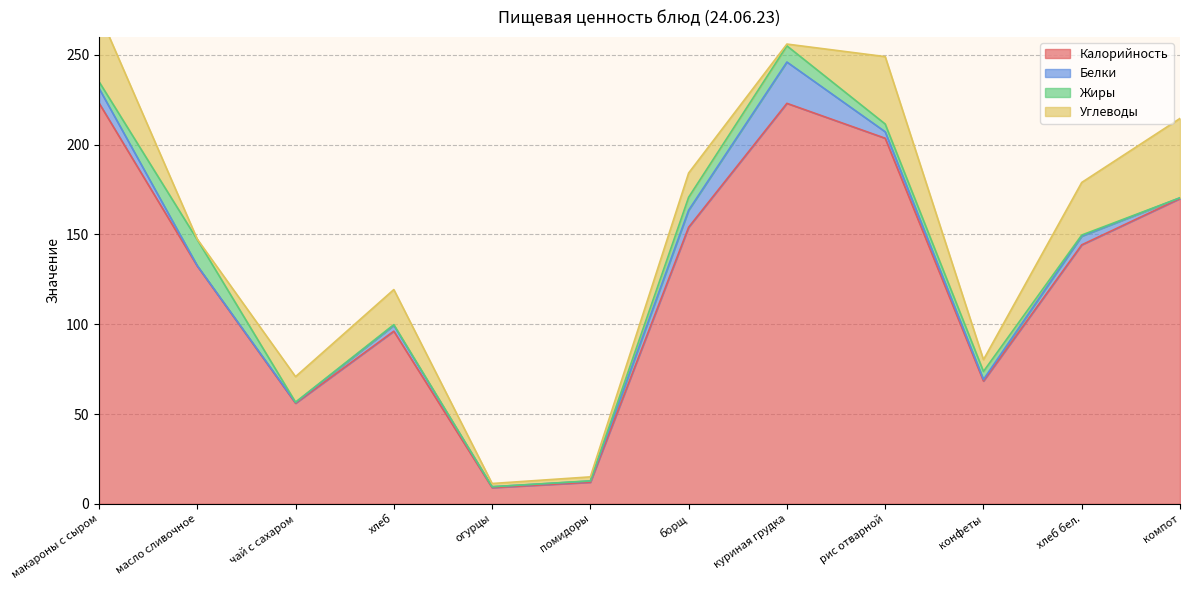

What is the difference between the second highest and minimum values in the Углеводы series?

37.8